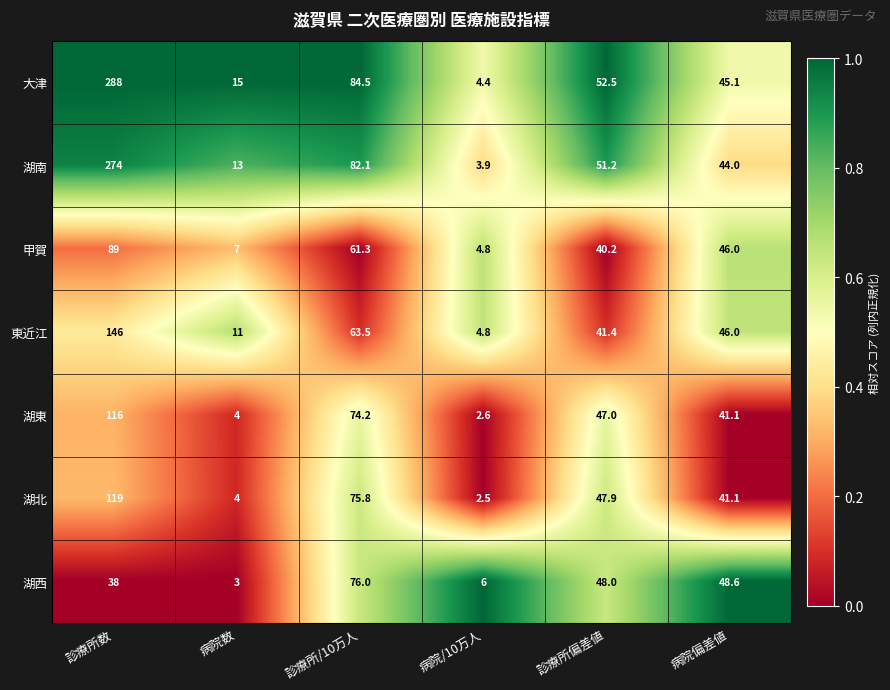

What is the difference between the highest and lowest values at 病院偏差値?

7.5